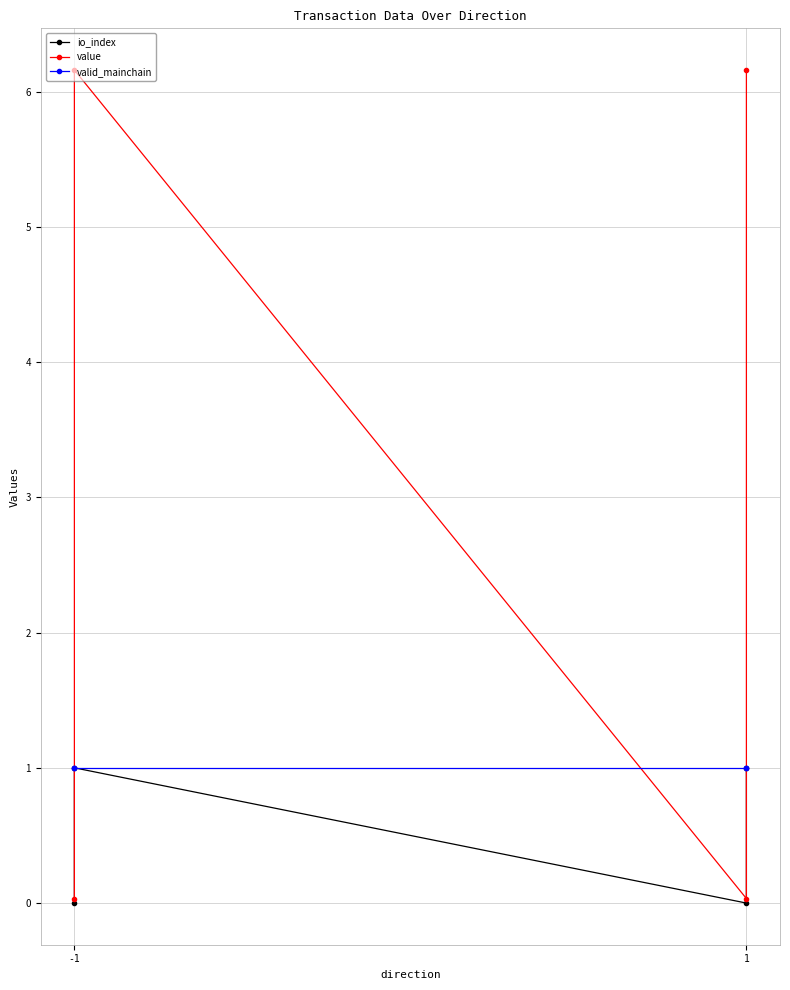

The value series shows 2.2 at 1. True or false?

False